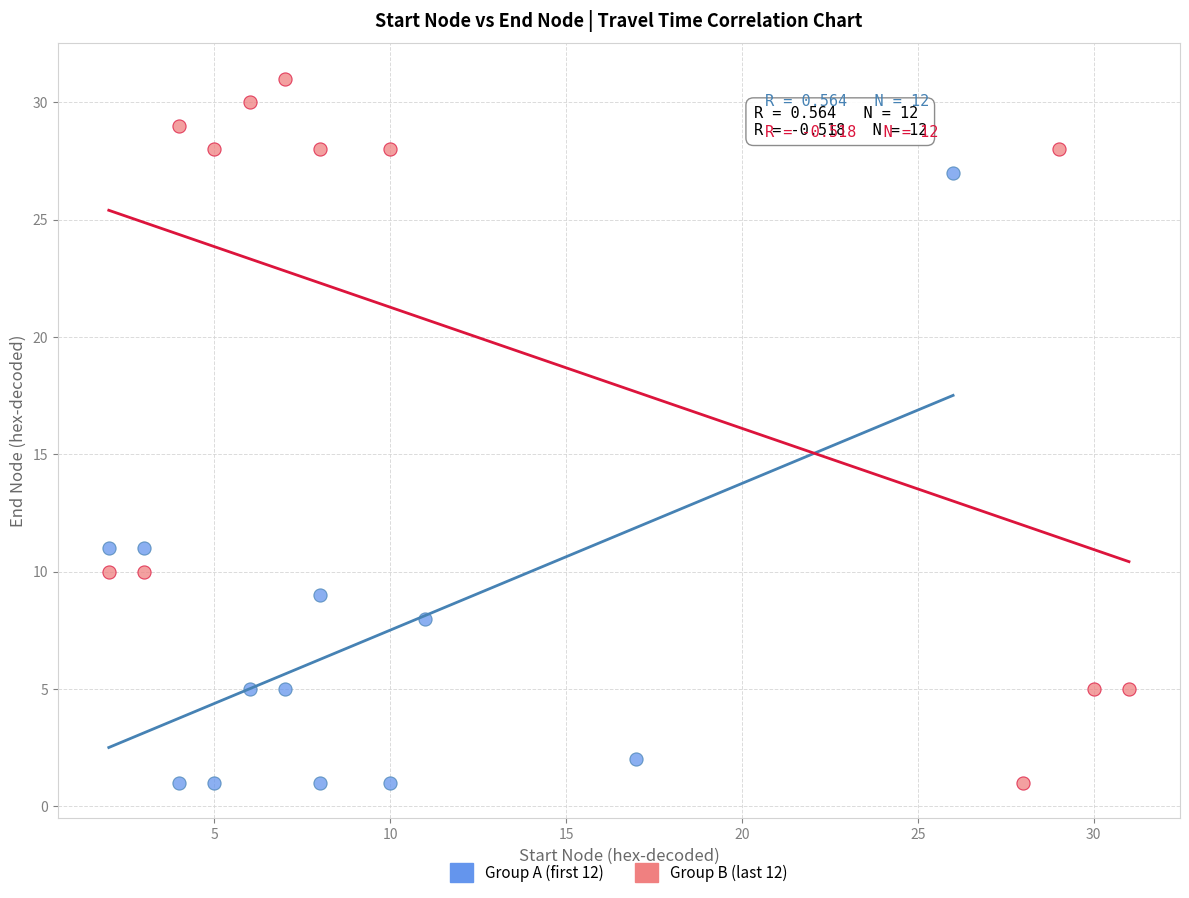

Which series has the widest spread of Y values?

Group B (last 12)